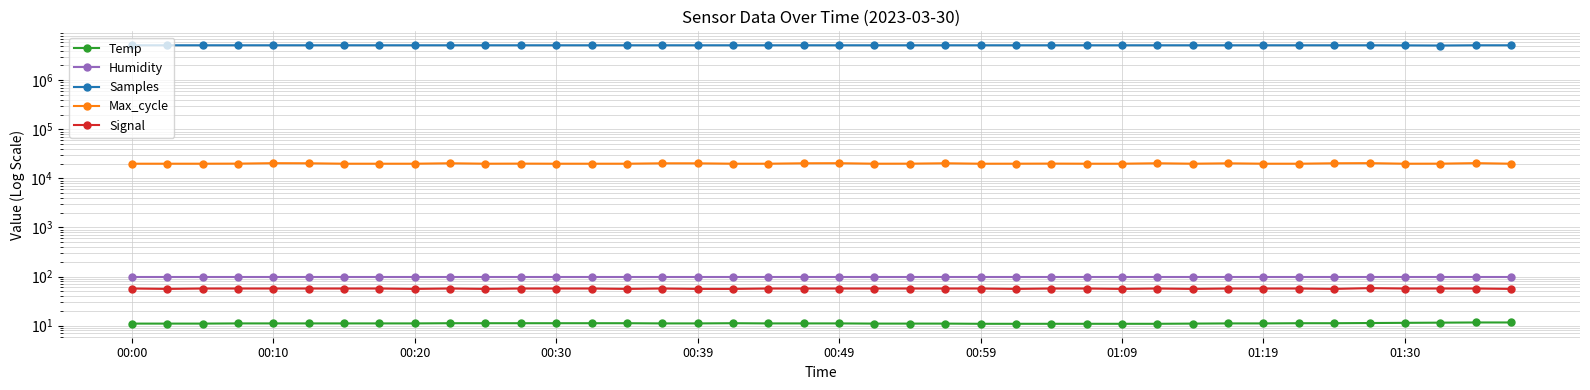

True or false: Signal and Humidity intersect in this chart.

False